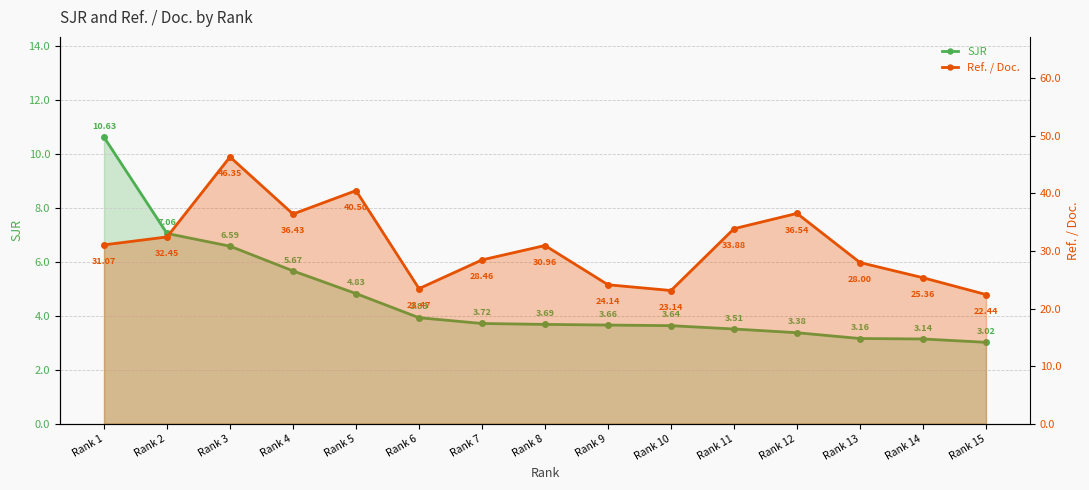

Reading left to right, transcribe all the data shown in this chart.

SJR: 10.6	7.1	6.6	5.7	4.8	3.9	3.7	3.7	3.7	3.6	3.5	3.4	3.2	3.1	3.0
Ref. / Doc.: 31.1	32.5	46.4	36.4	40.5	23.5	28.5	31.0	24.1	23.1	33.9	36.5	28.0	25.4	22.4